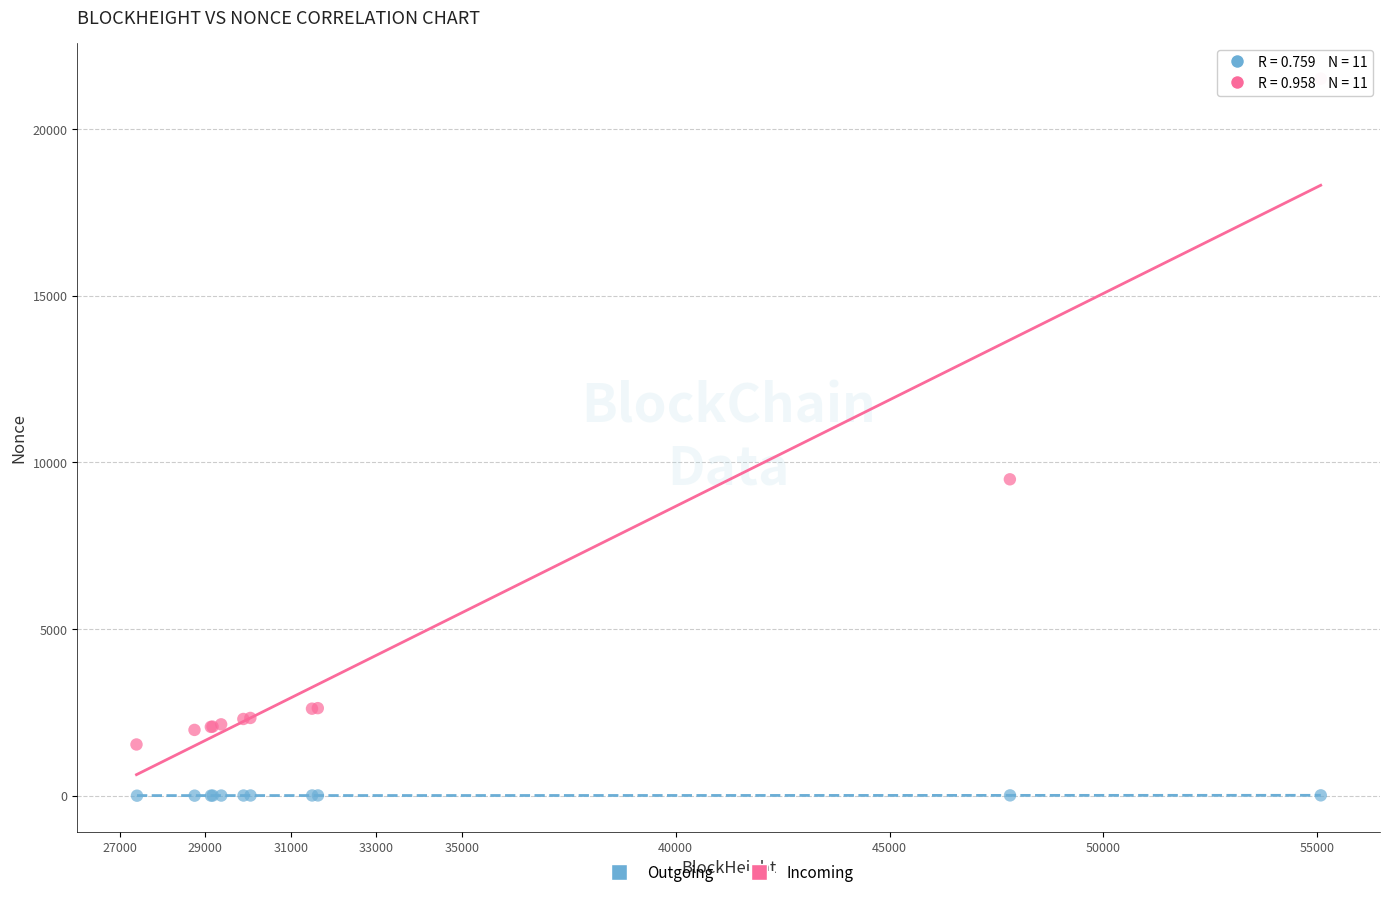

Which series has the largest Y range (max minus min)?

Incoming